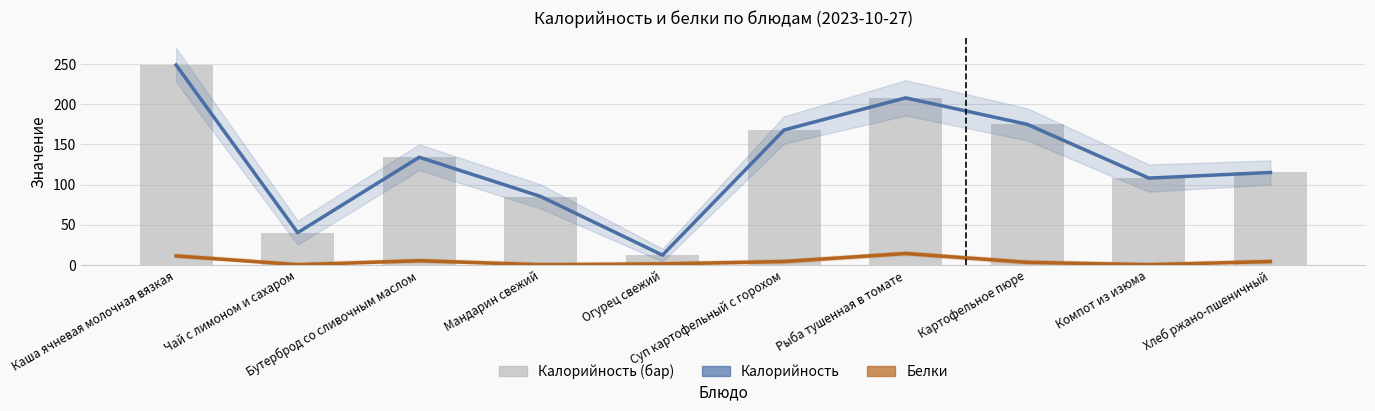

Reading left to right, what are all the values shown in this chart?

Калорийность: Каша ячневая молочная вязкая=249	Чай с лимоном и сахаром=40	Бутерброд со сливочным маслом=134	Мандарин свежий=85	Огурец свежий=12	Суп картофельный с горохом=168	Рыба тушенная в томате=208	Картофельное пюре=175	Компот из изюма=108	Хлеб ржано-пшеничный=115
Белки: Каша ячневая молочная вязкая=11	Чай с лимоном и сахаром=0	Бутерброд со сливочным маслом=5	Мандарин свежий=0	Огурец свежий=1	Суп картофельный с горохом=4	Рыба тушенная в томате=14	Картофельное пюре=3	Компот из изюма=0	Хлеб ржано-пшеничный=4
Калорийность (bar): Каша ячневая молочная вязкая=249	Чай с лимоном и сахаром=40	Бутерброд со сливочным маслом=134	Мандарин свежий=85	Огурец свежий=12	Суп картофельный с горохом=168	Рыба тушенная в томате=208	Картофельное пюре=175	Компот из изюма=108	Хлеб ржано-пшеничный=115